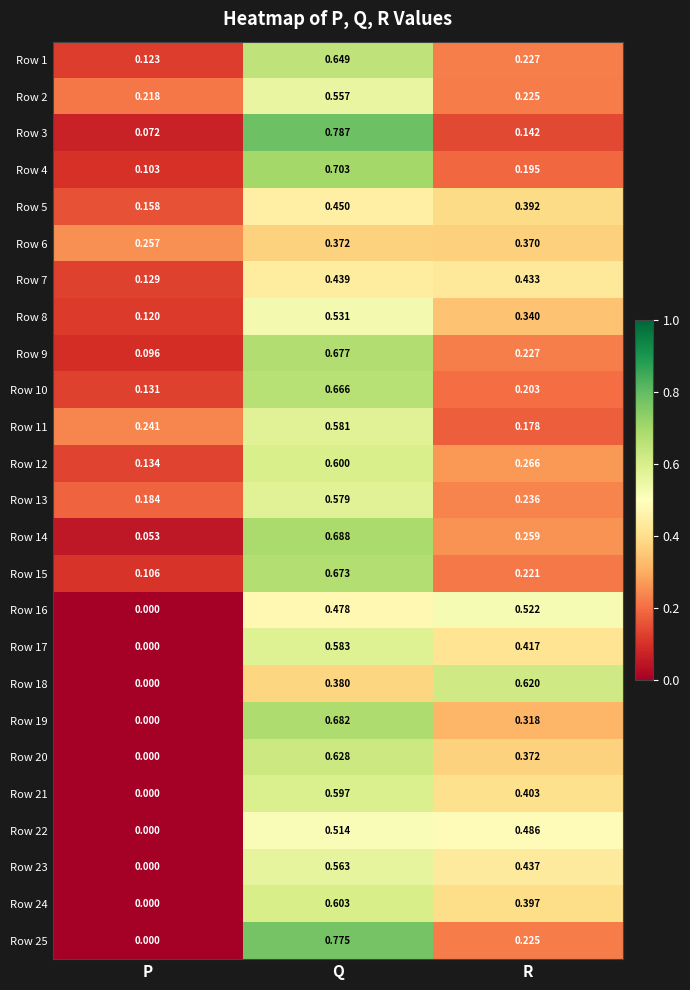

What is the total value across all series at R?

8.1